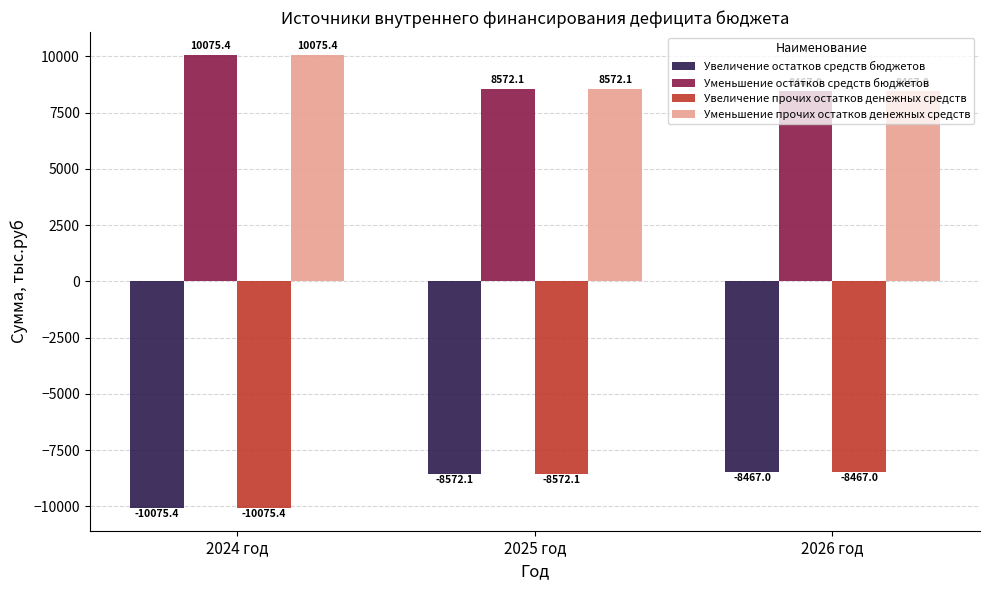

Reading left to right, list all the values displayed in this chart.

Увеличение остатков средств бюджетов: 2024 год=-10075.4	2025 год=-8572.1	2026 год=-8467.0
Уменьшение остатков средств бюджетов: 2024 год=10075.4	2025 год=8572.1	2026 год=8467.0
Увеличение прочих остатков денежных средств: 2024 год=-10075.4	2025 год=-8572.1	2026 год=-8467.0
Уменьшение прочих остатков денежных средств: 2024 год=10075.4	2025 год=8572.1	2026 год=8467.0